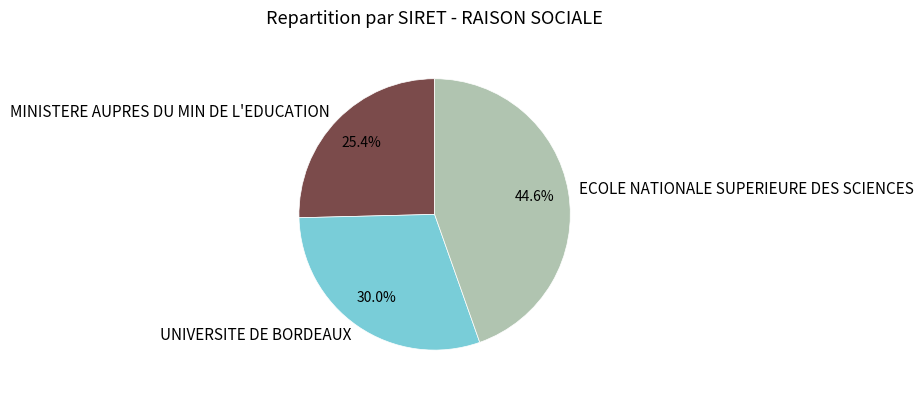

Is it true that MINISTERE AUPRES DU MIN DE L'EDUCATION is 25% of the pie?

True